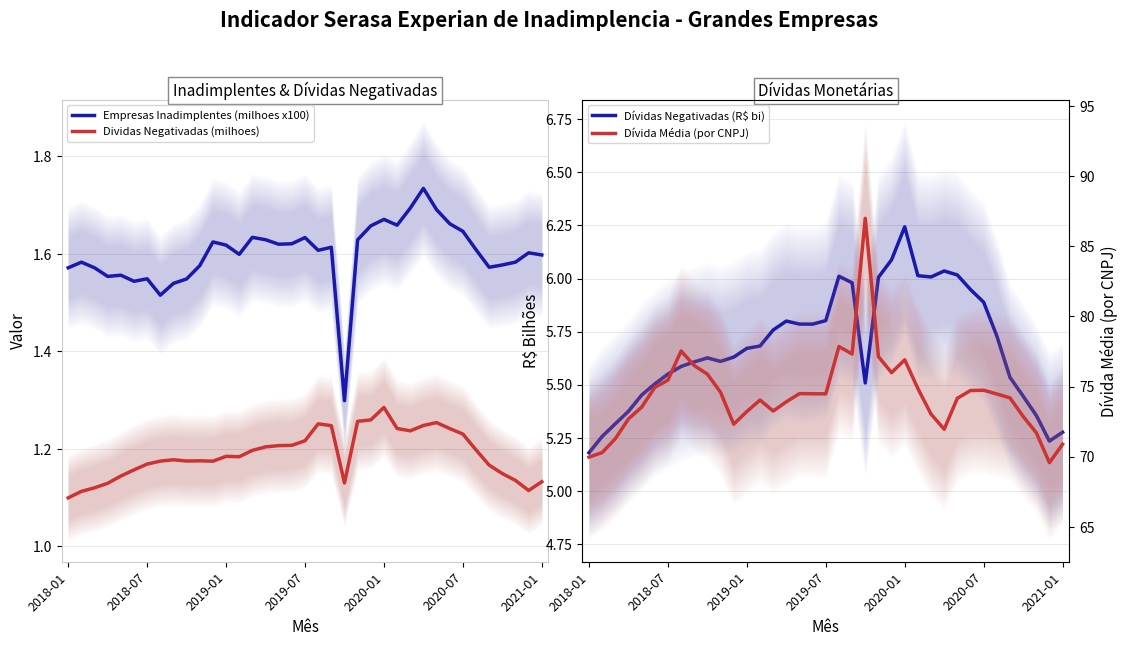

True or false: Dividas Negativadas (milhoes) and Dívida Média (por CNPJ) cross at least once.

False